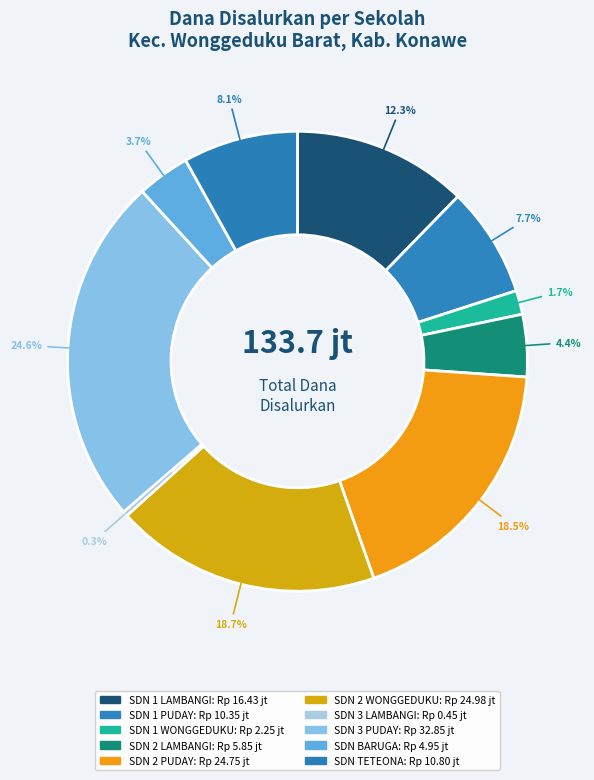

Rank the categories by value from lowest to highest.

SD NEGERI 3 LAMBANGI, SD NEGERI 1 WONGGEDUKU, SD NEGERI BARUGA, SD NEGERI 2 LAMBANGI, SD NEGERI 1 PUDAY, SD NEGERI TETEONA, SD NEGERI 1 LAMBANGI, SD NEGERI 2 PUDAY, SD NEGERI 2 WONGGEDUKU, SD NEGERI 3 PUDAY